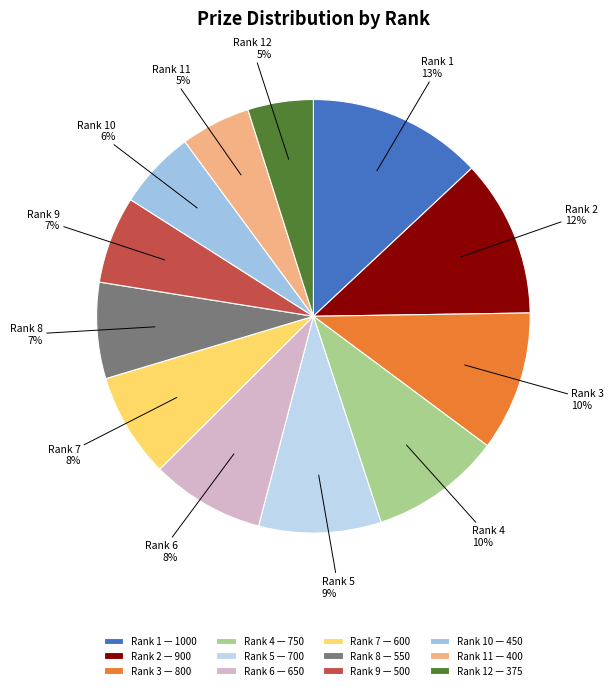

Is there a majority slice in this chart?

No